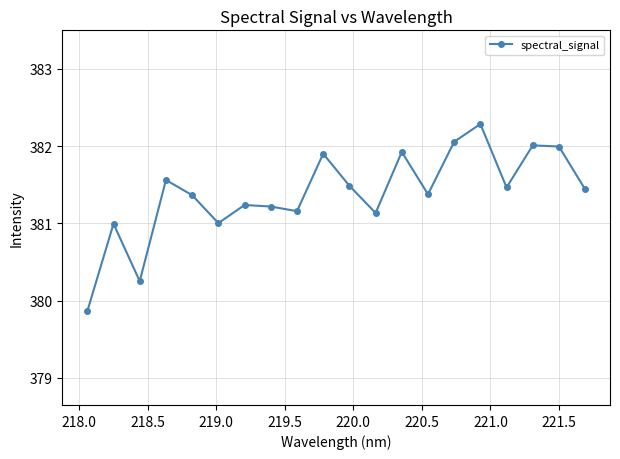

How many lines are shown in the chart?

1